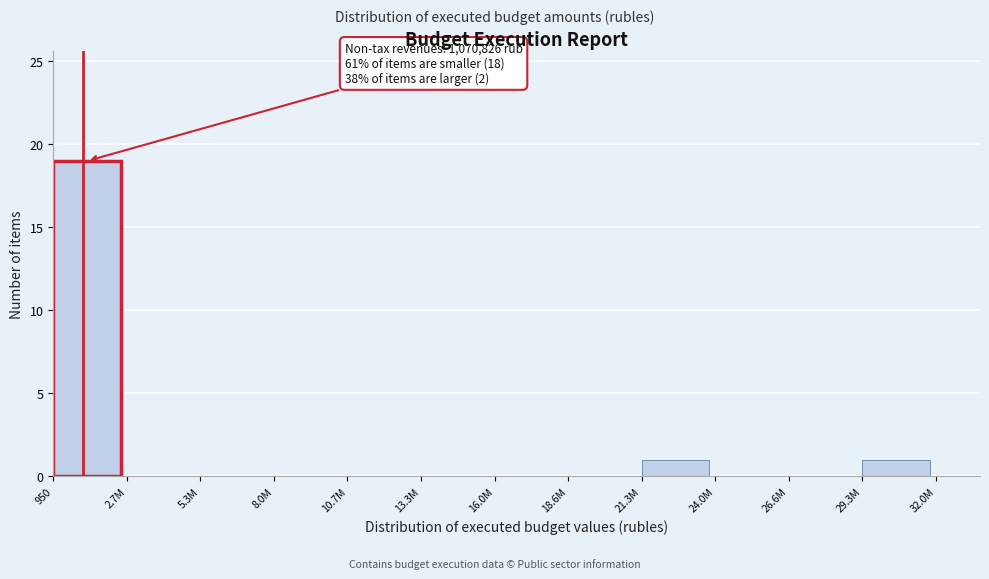

Reading left to right, extract all data points from this chart.

950=19	2.7M=0	5.3M=0	8.0M=0	10.7M=0	13.3M=0	16.0M=0	18.6M=0	21.3M=1	24.0M=0	26.6M=0	29.3M=1